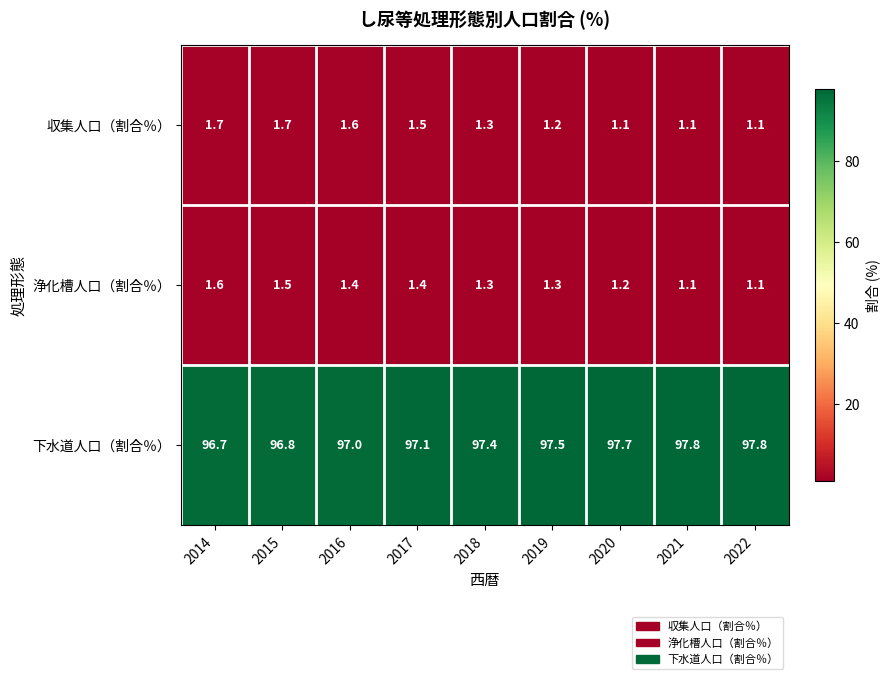

Which series has the widest spread of values?

下水道人口（割合％）